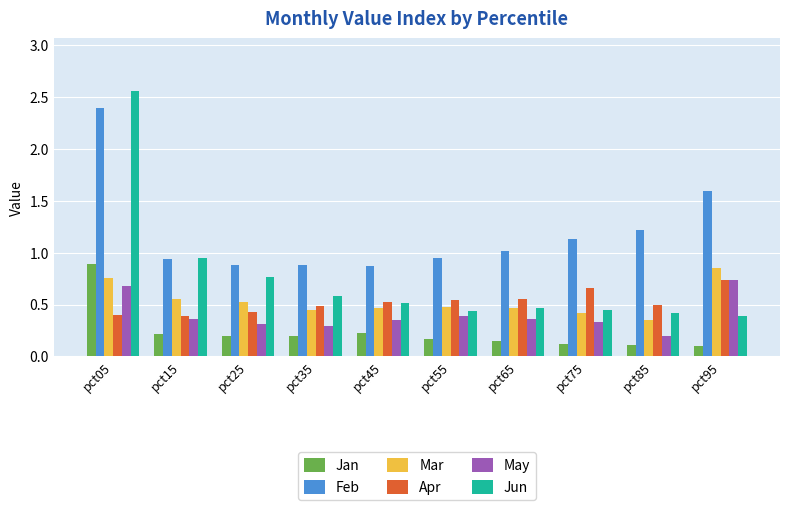

Which category has the lowest value in the May series?

pct85